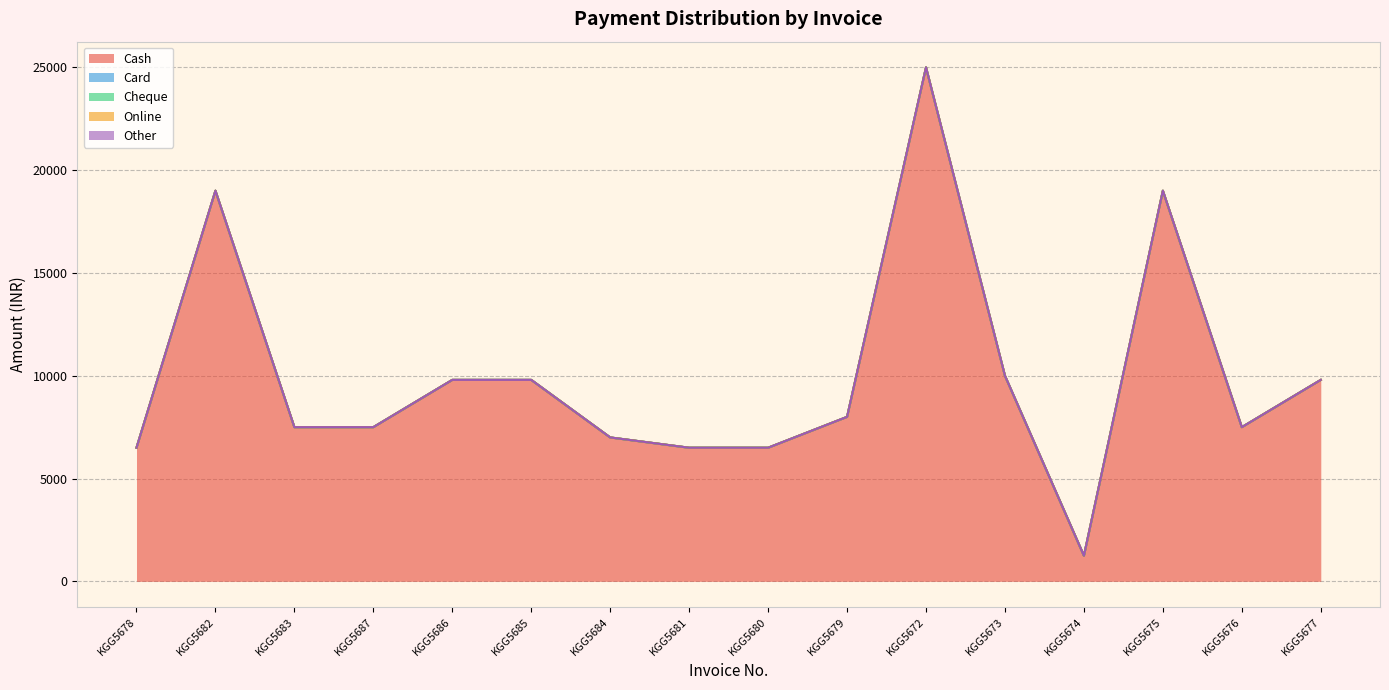

List the series in order of their peak value, highest first.

Cash, Card, Cheque, Online, Other